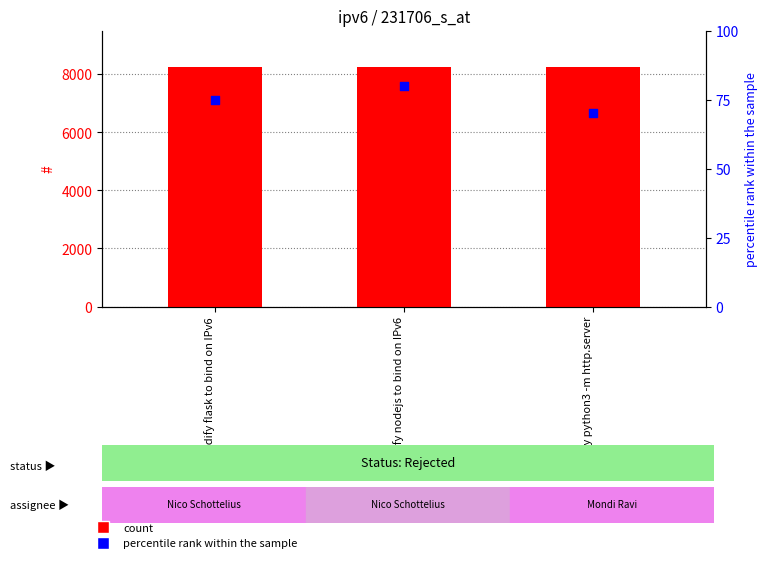

What are all the series names shown in the legend?

count, percentile rank within the sample